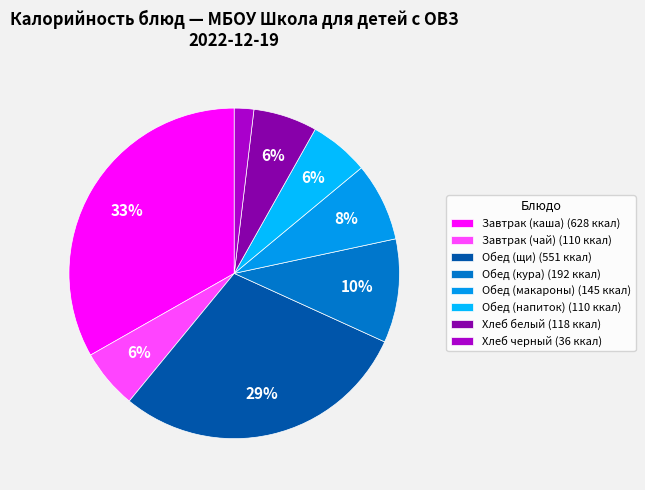

How many segments does this pie chart have?

8